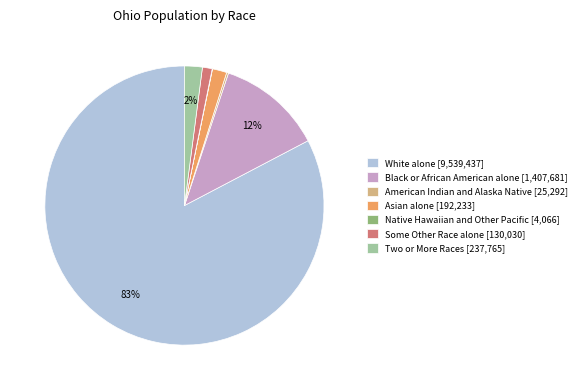

Between Two or More Races [237,765] and Some Other Race alone [130,030], which is larger?

Two or More Races [237,765]